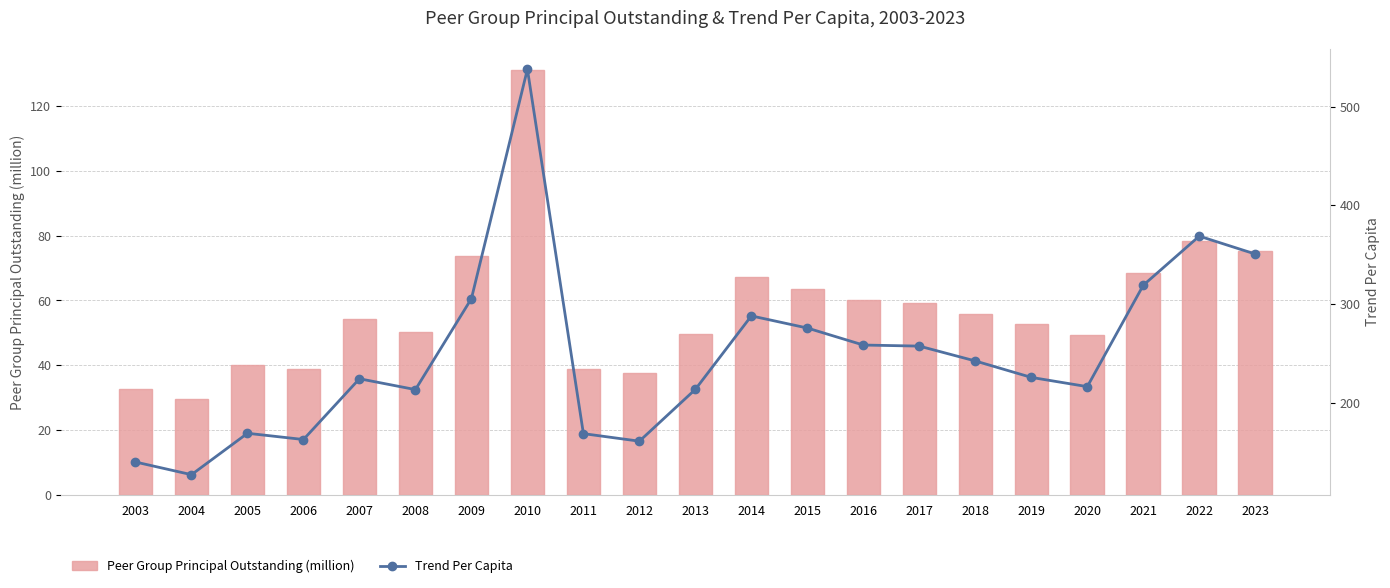

What is the difference between the Trend Per Capita values at 2015 and 2014?

12.3